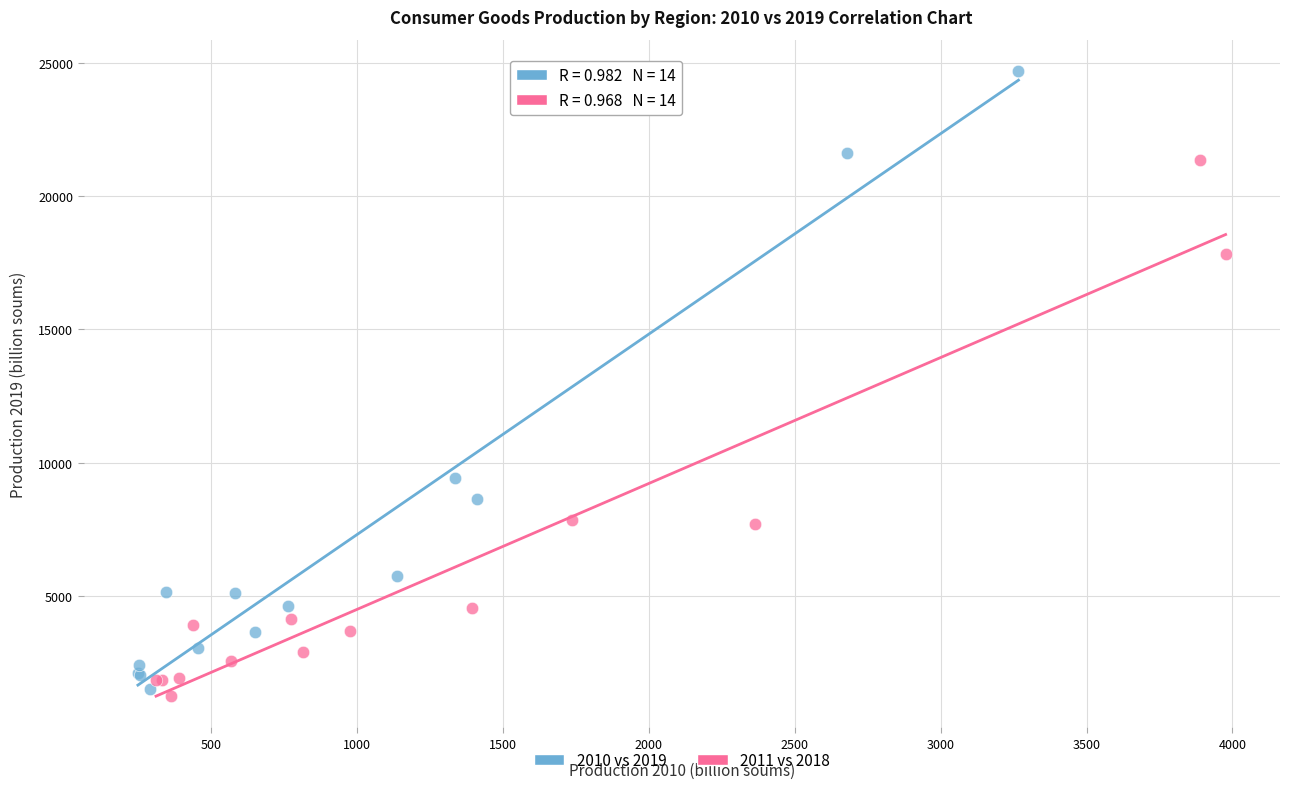

Which series has the largest Y range (max minus min)?

2010 vs 2019